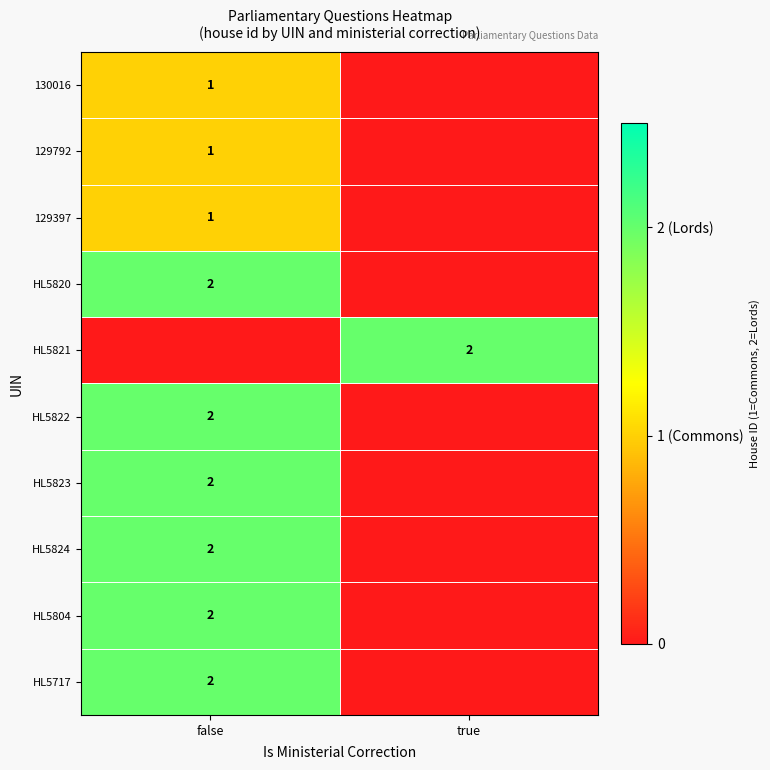

True or false: HL5820 has a value of 2 at false.

True